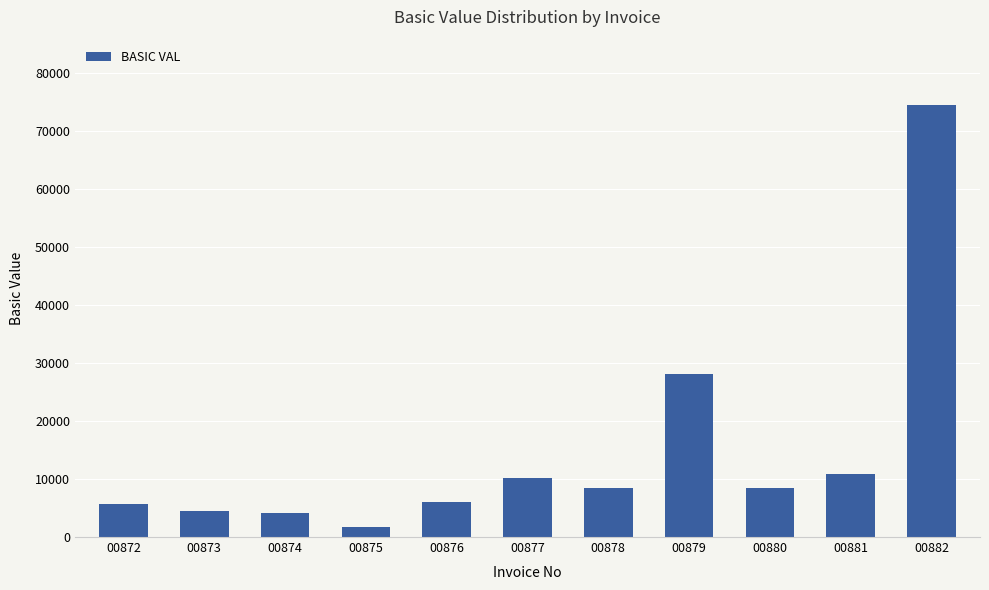

How many distinct data groups are displayed?

1